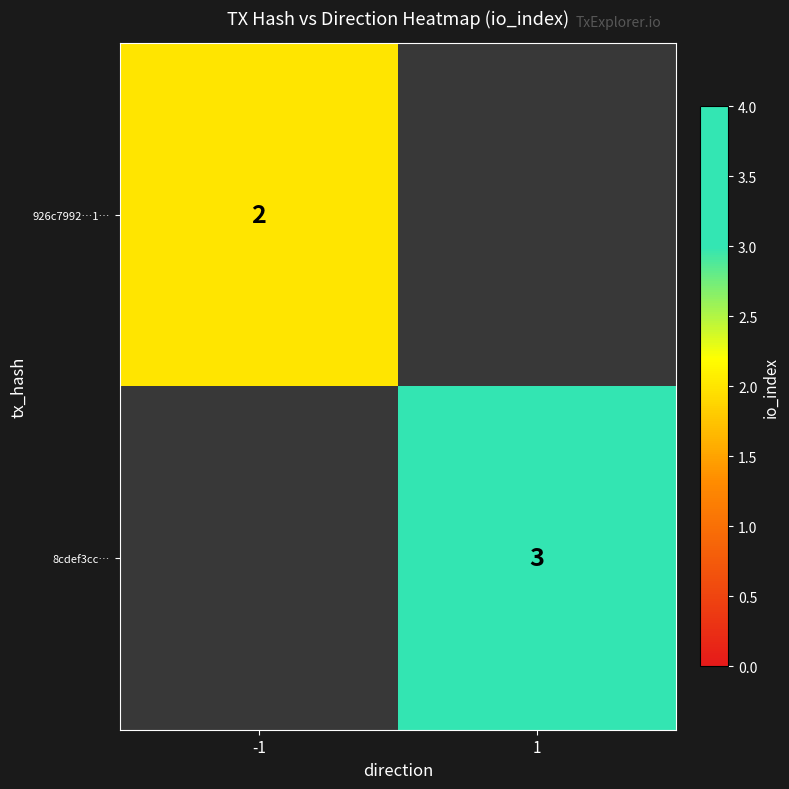

Is the value of 926c7992…1… at -1 greater than the value of 8cdef3cc… at 1?

No